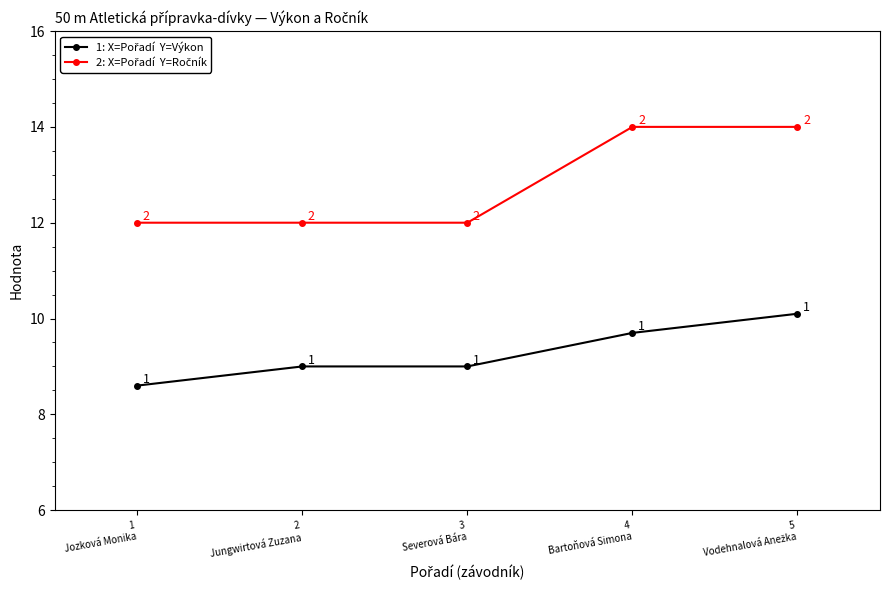

How many lines are shown in the chart?

2